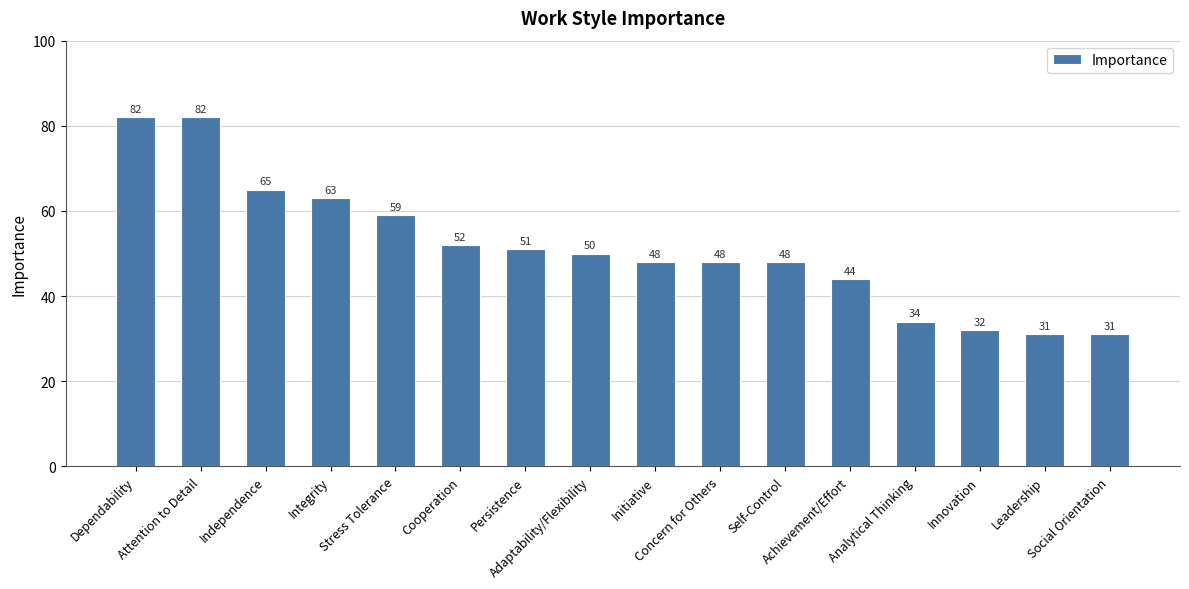

Is it true that the value at Attention to Detail is 115?

False